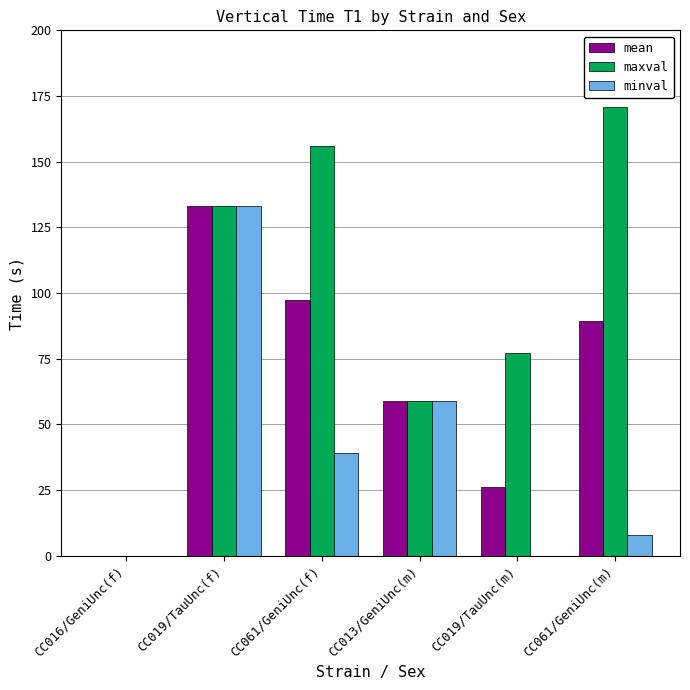

At which label is maxval closest to 85?

CC019/TauUnc(m)